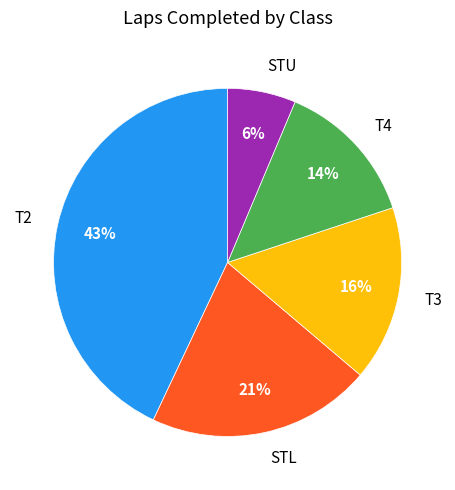

To the nearest percent, what is the difference between the largest and smallest slice percentages?

37%